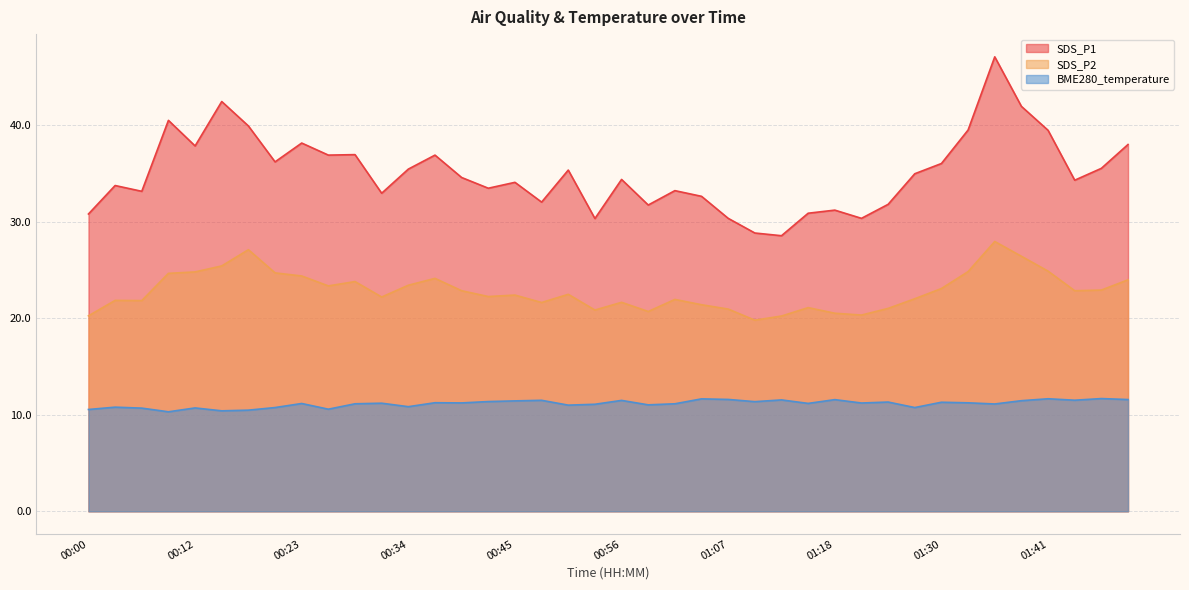

What is the label of the 6th point from the left?

00:15